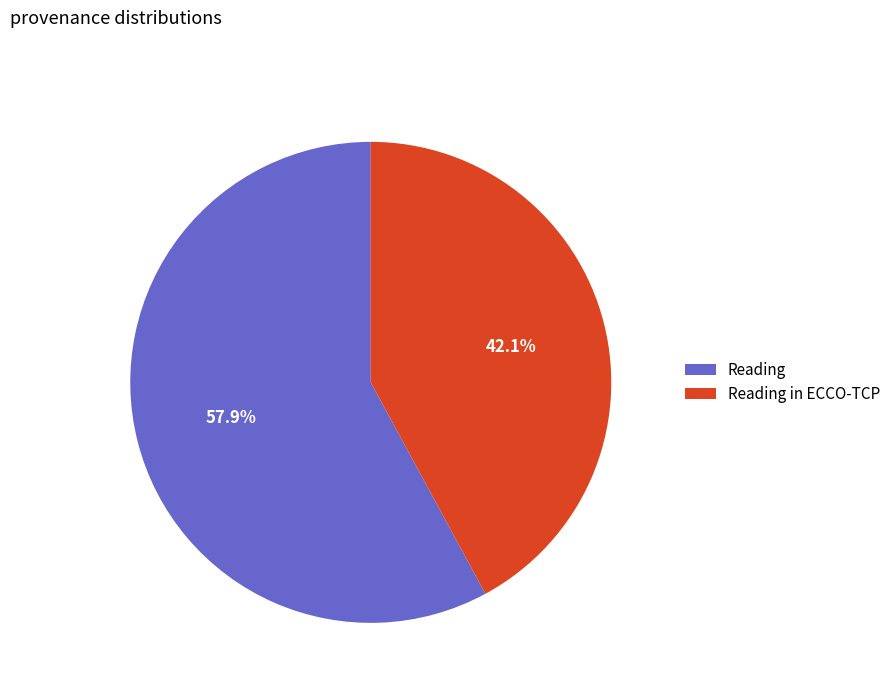

To the nearest percent, what is the average slice percentage?

50%